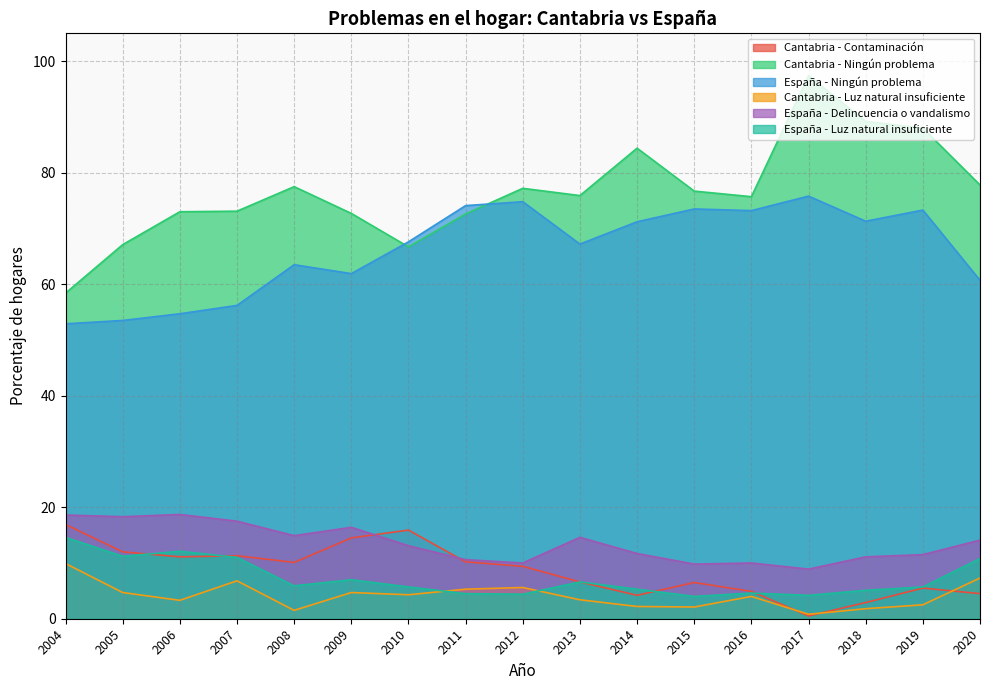

The value of Cantabria - Ningún problema at 2005 is 67.1. True or false?

True